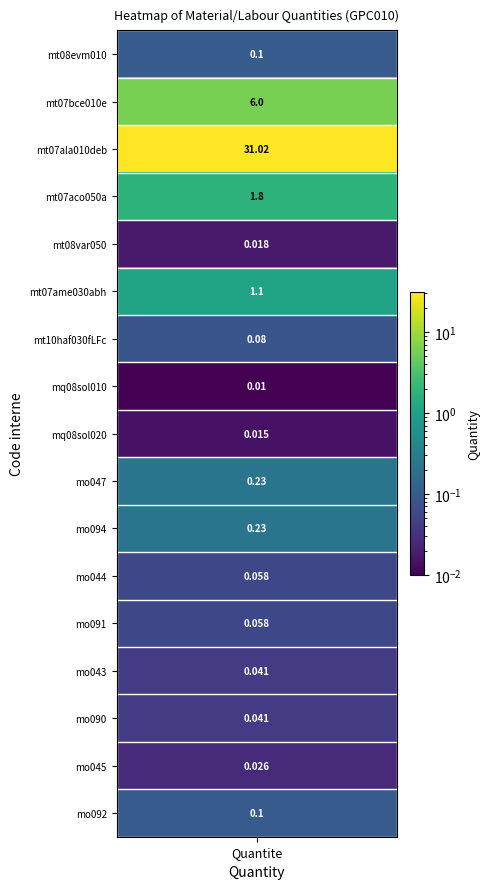

Reading left to right, what are all the values shown in this chart?

0.1	6.0	31.0	1.8	0.0	1.1	0.1	0.0	0.0	0.2	0.2	0.1	0.1	0.0	0.0	0.0	0.1